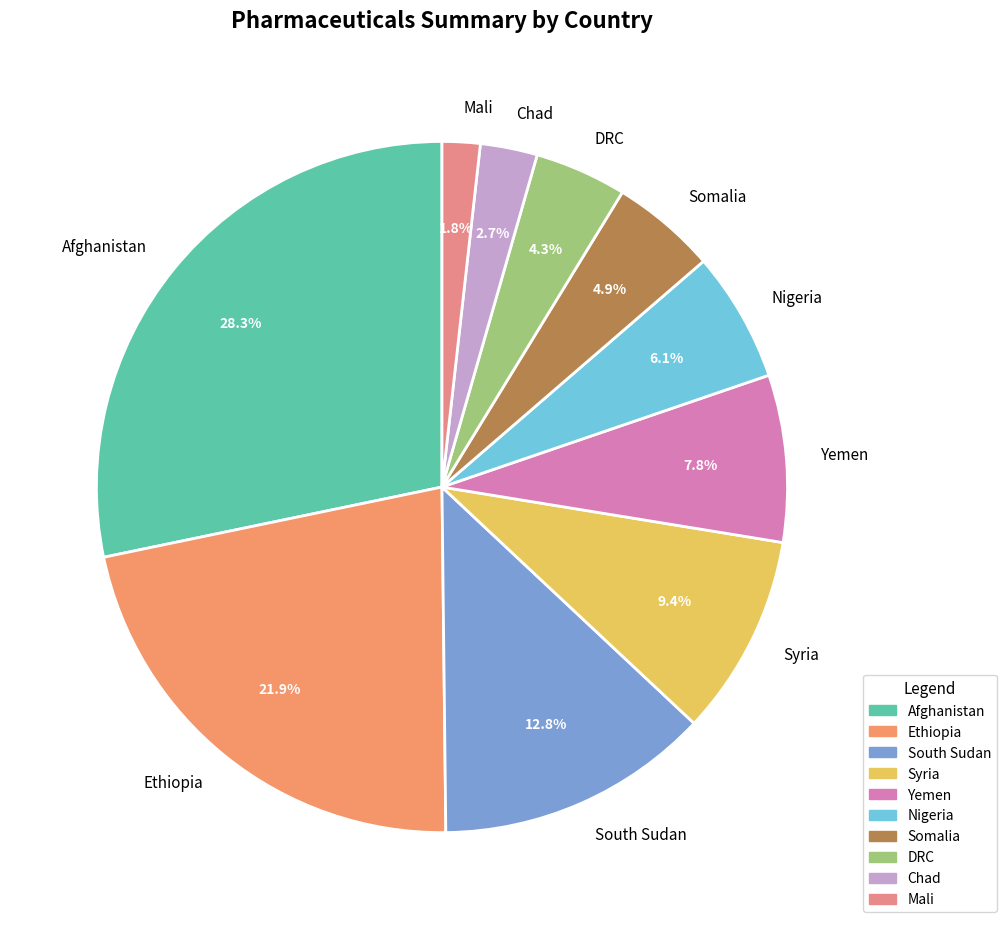

Which has a higher value, DRC or Mali?

DRC